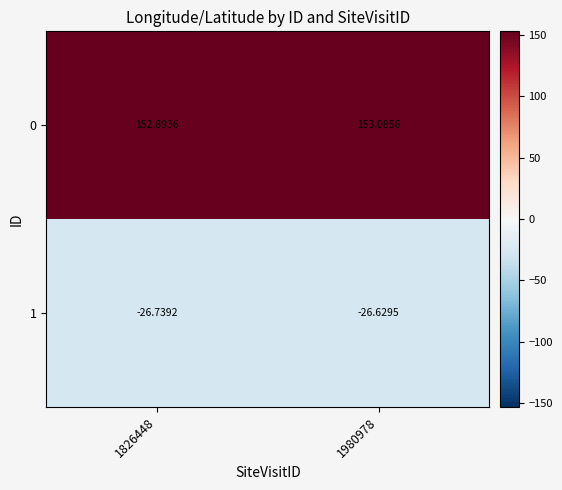

Is the value of 0 at 1826448 greater than the value of 1 at 1826448?

Yes